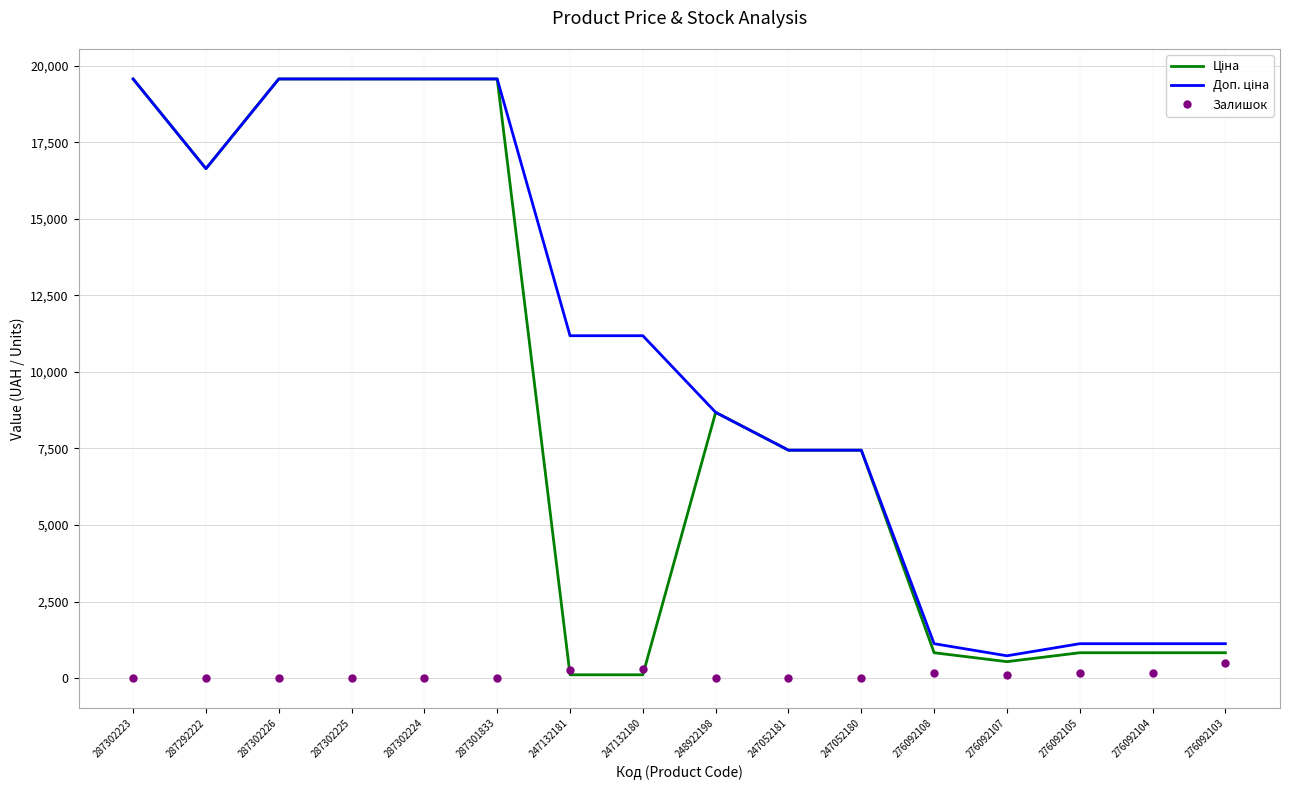

What is the difference between the highest and lowest values at 276092103?

624.7